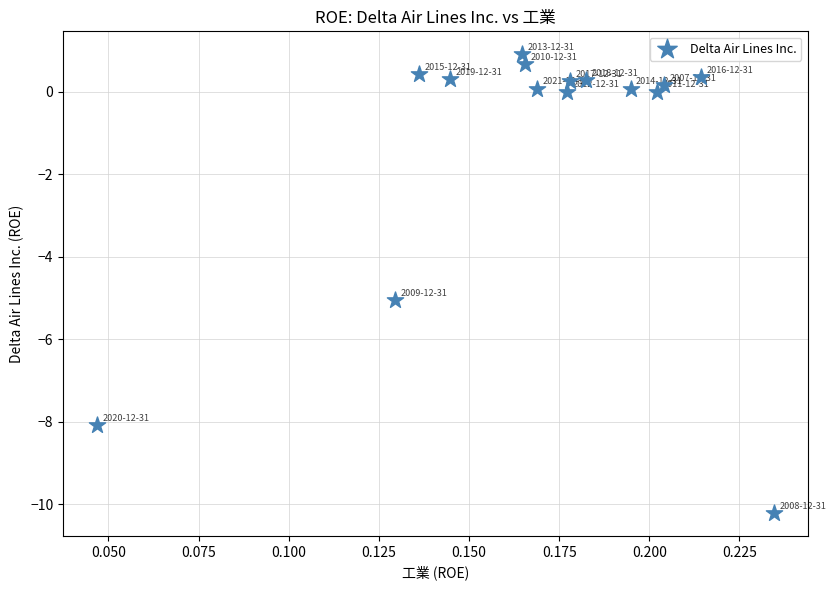

What Y value in the scatter plot is closest to -4?

-5.0